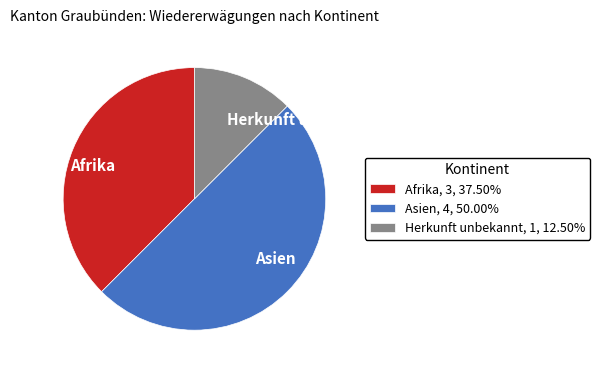

Approximately how many times larger is the value at Asien, 4, 50.00% compared to Herkunft unbekannt, 1, 12.50%?

4.0